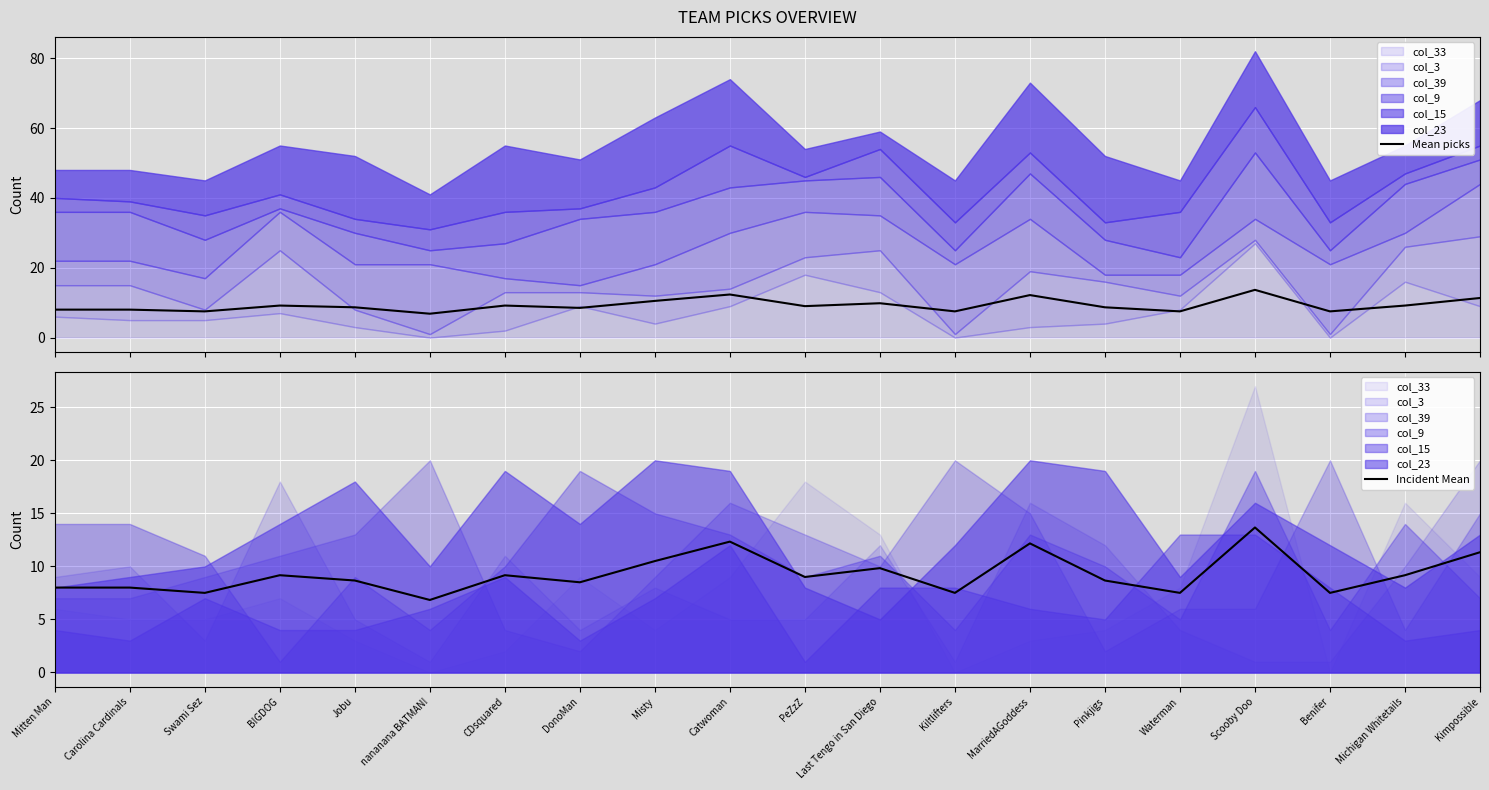

True or false: Mean picks and Incident Mean cross at least once.

False